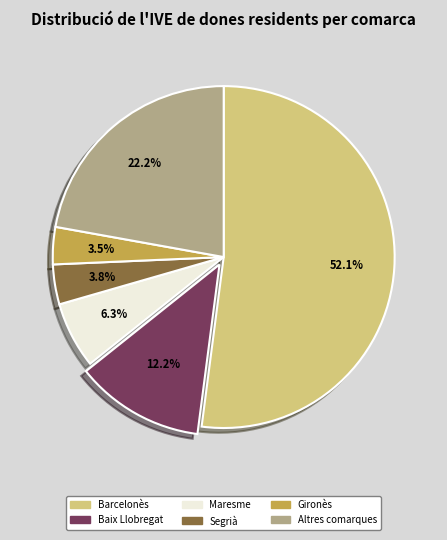

Does any single category account for the majority?

Yes